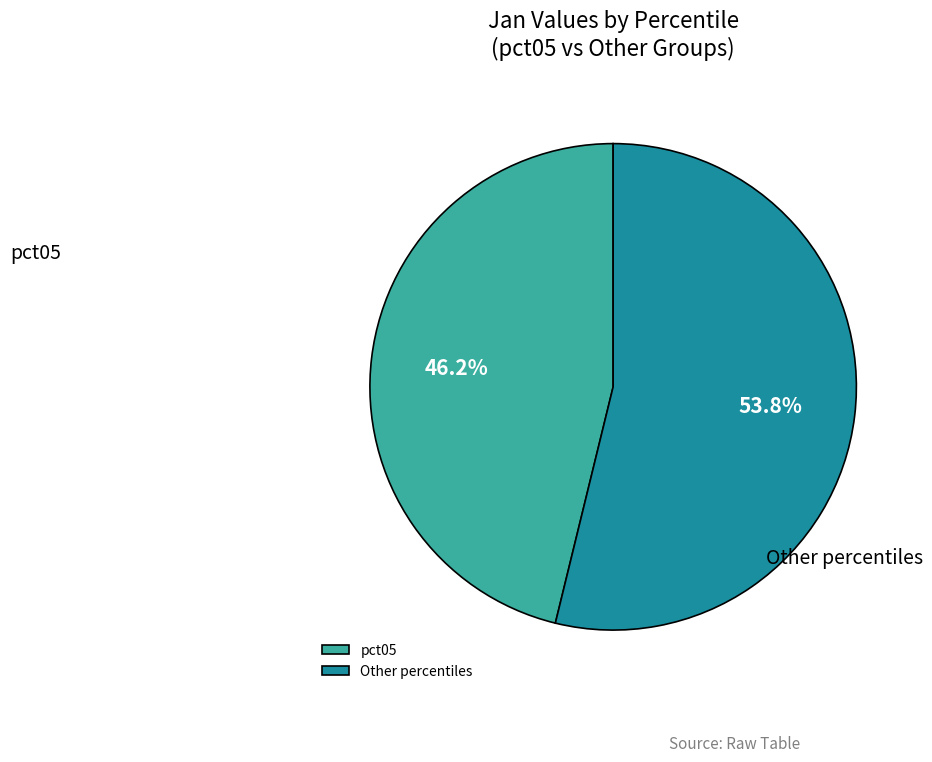

Which slice represents more than half of the pie?

Other percentiles